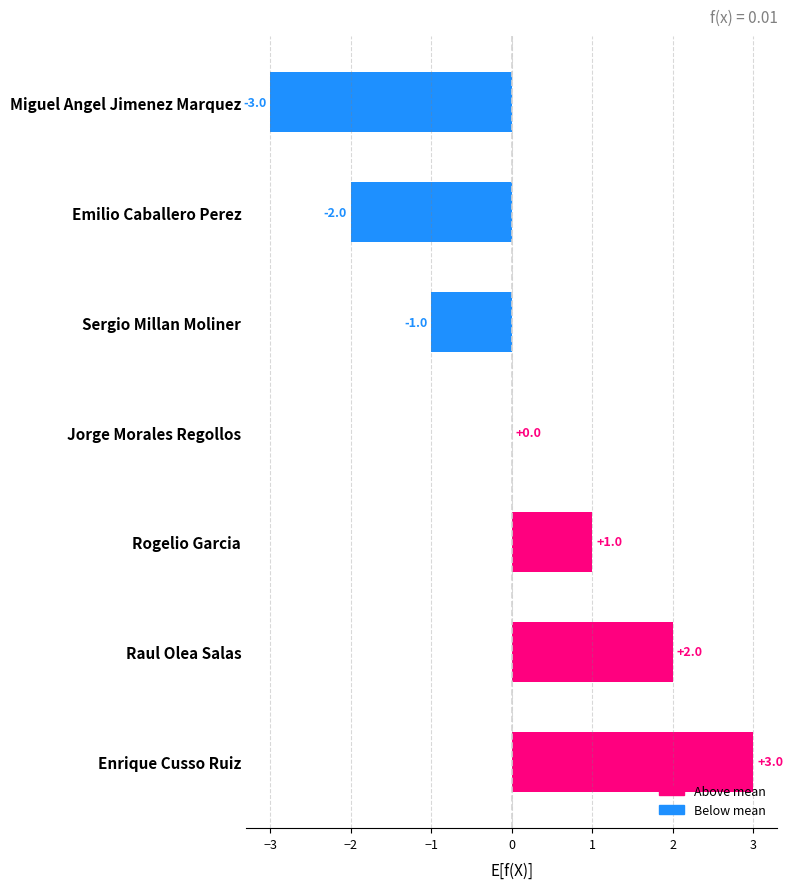

What is the maximum value shown in the chart?

3